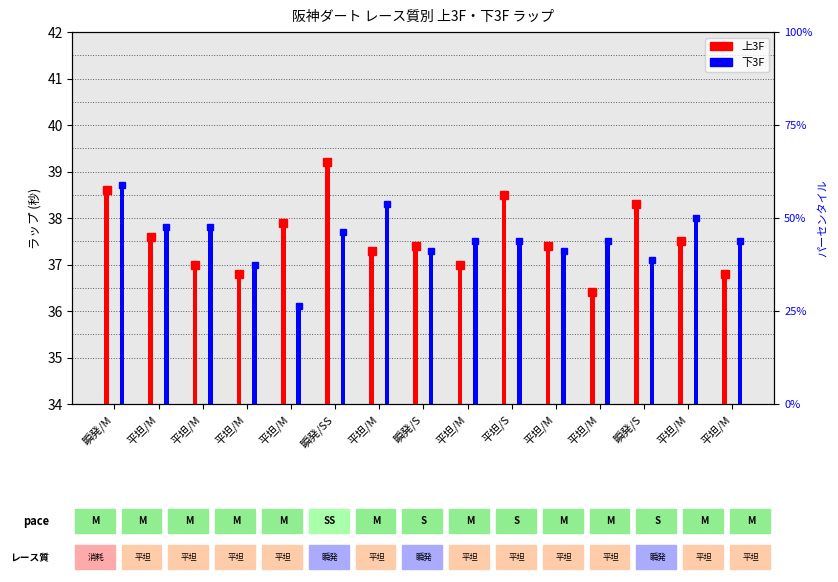

What is the lowest value of the 上3F series?

36.4